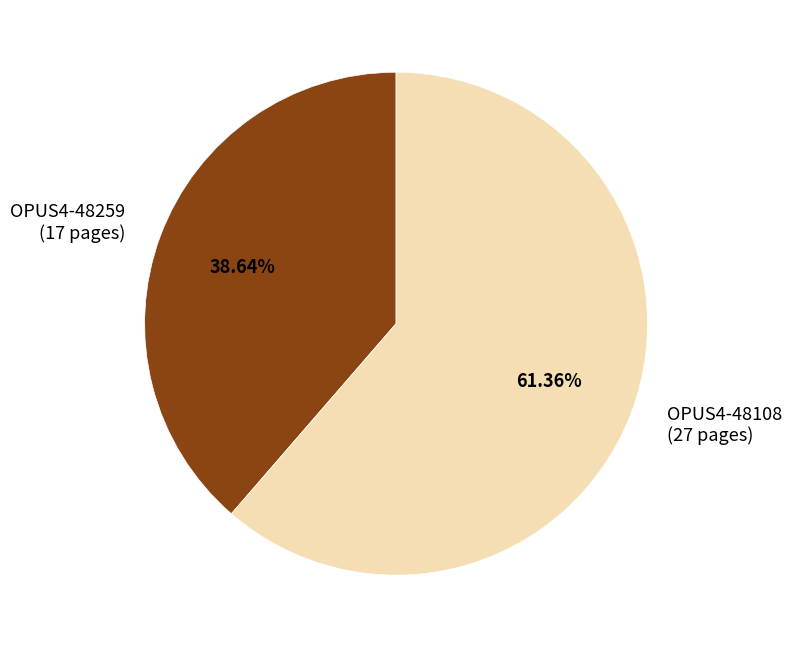

What percentage is the OPUS4-48259 slice, to the nearest percent?

39%